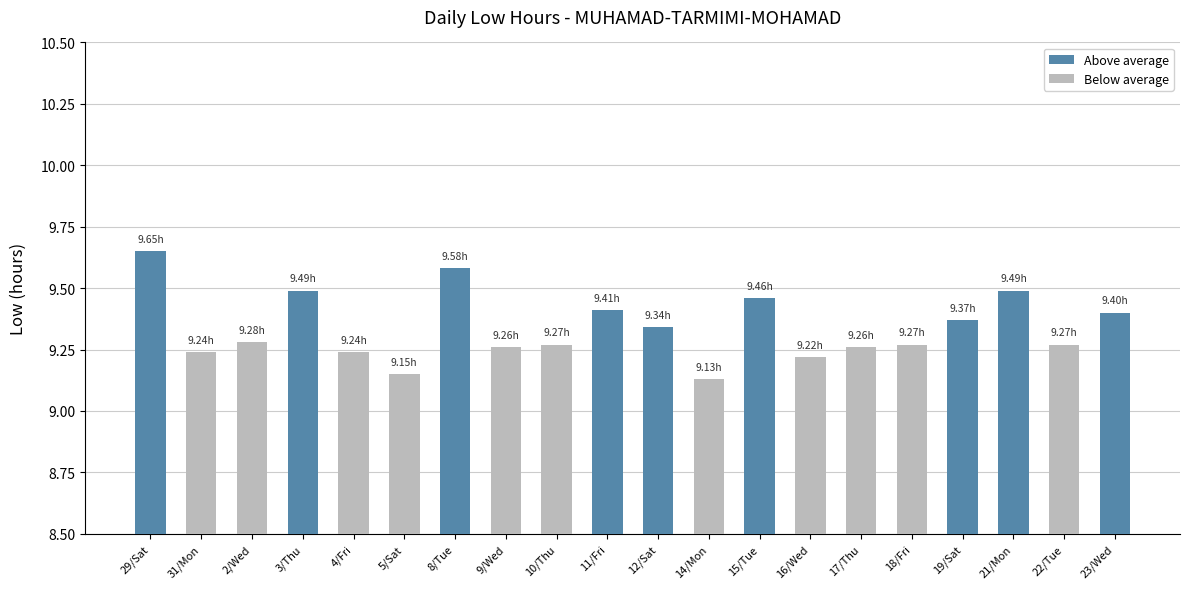

What is the sum of the values at 12/Sat and 3/Thu?

18.8